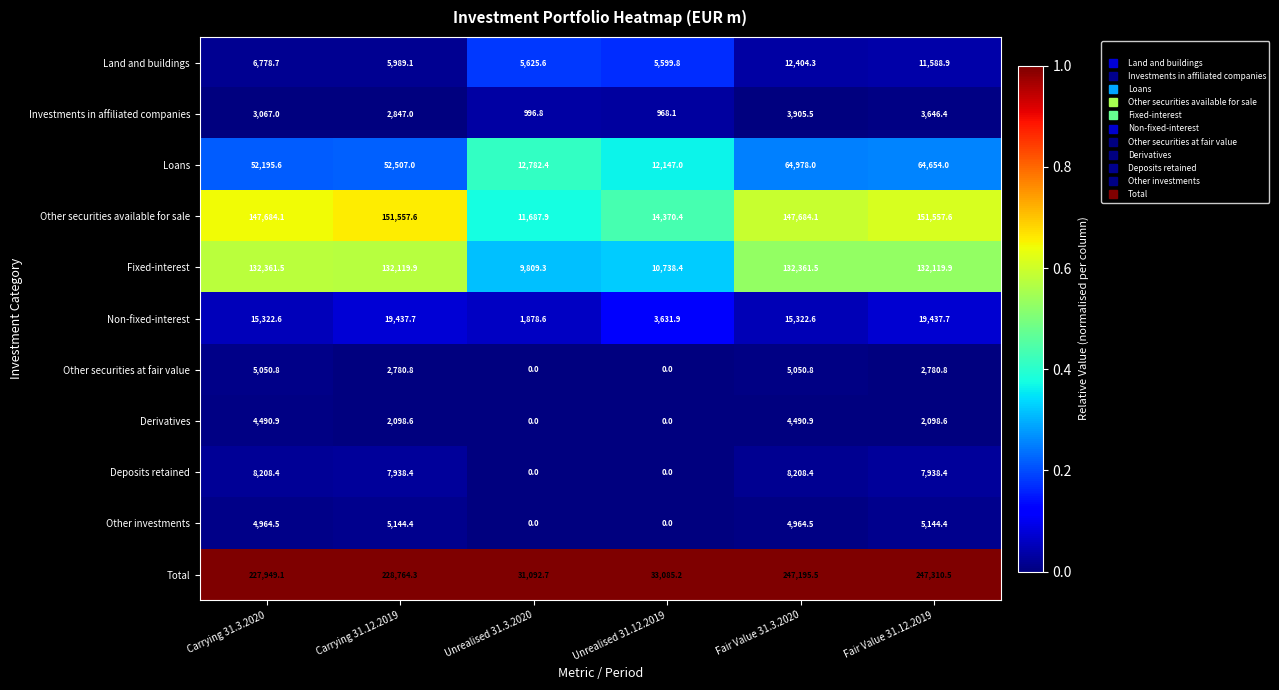

How many categories are shown in the chart?

6